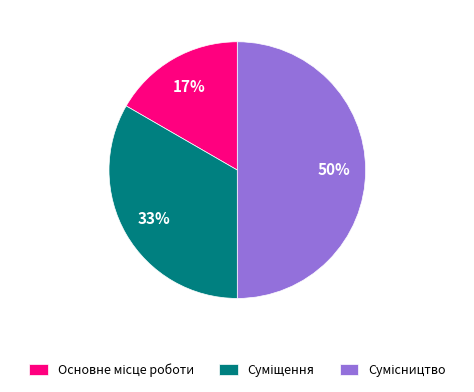

To the nearest percent, what is the average slice percentage?

33%